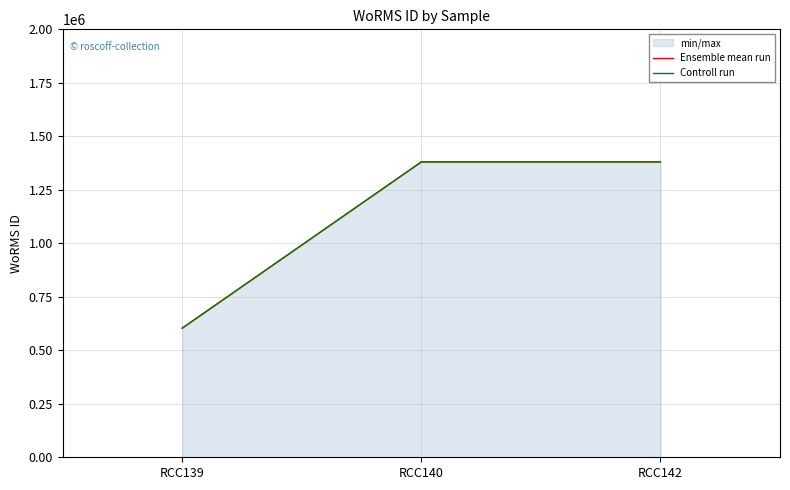

What is the value of the Controll run point at the 3rd from the left?

1380402